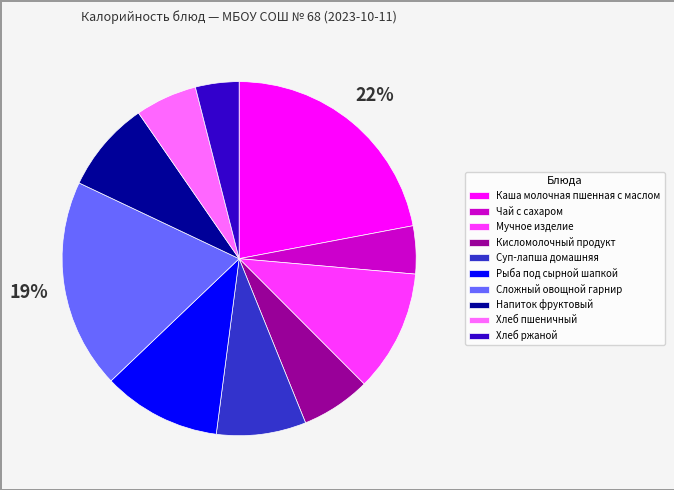

True or false: Каша молочная пшенная с маслом accounts for 14% of the total.

False